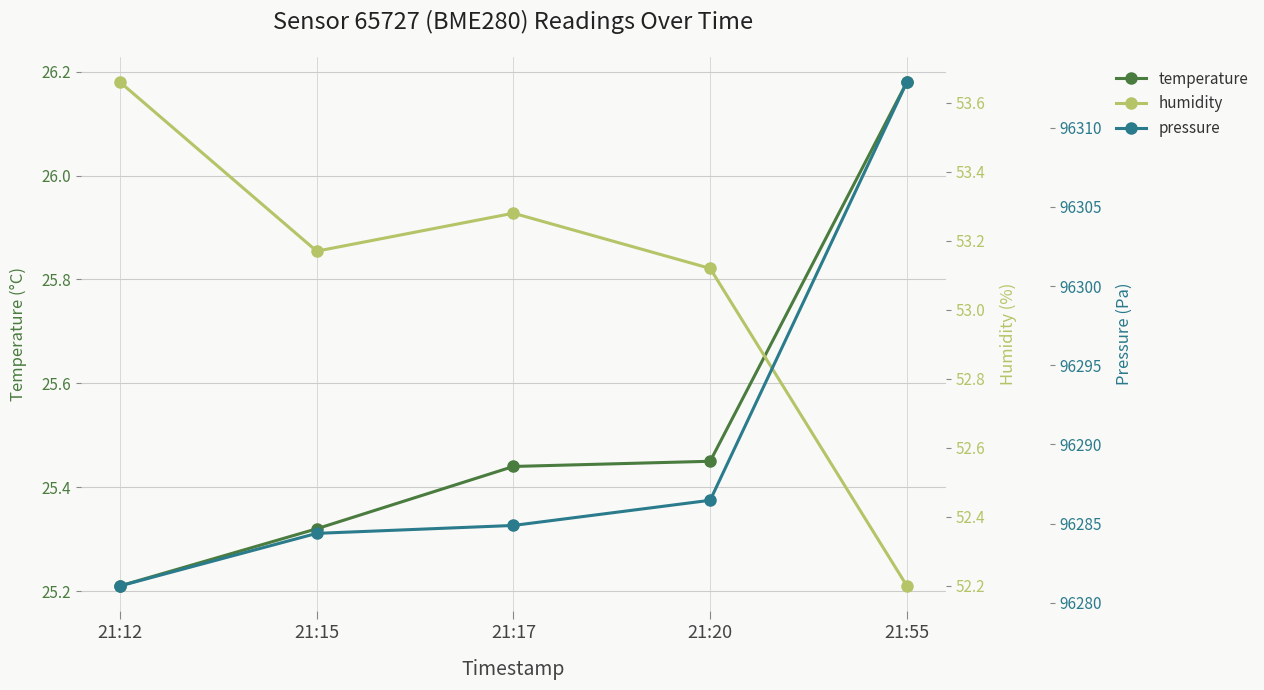

At which category is the sum across all series the highest?

21:55